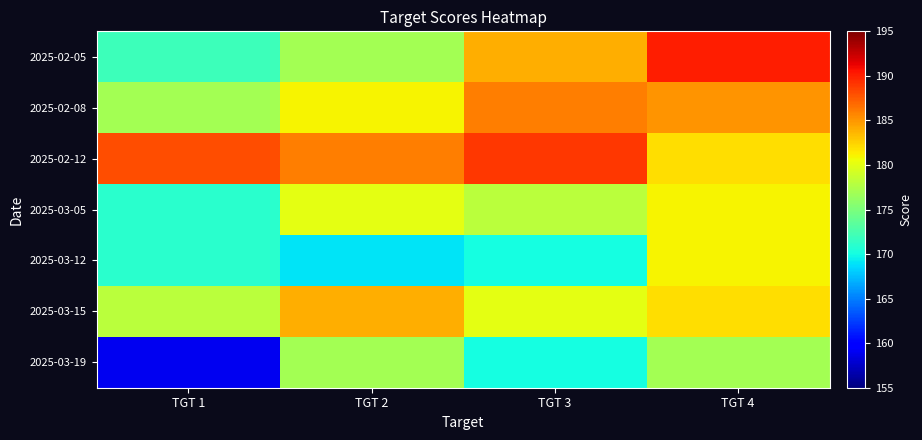

At which category is the sum across all series the highest?

TGT 4